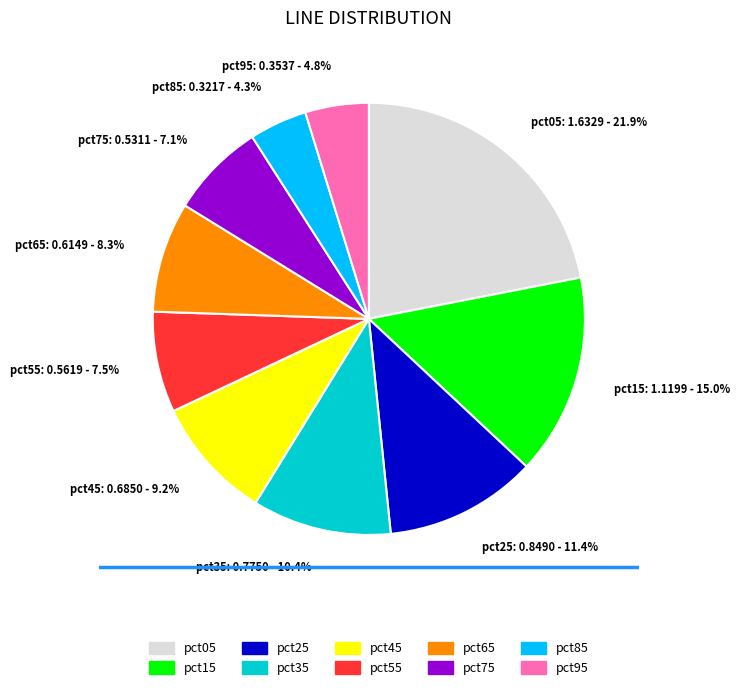

Is it true that pct85 is 4% of the pie?

True